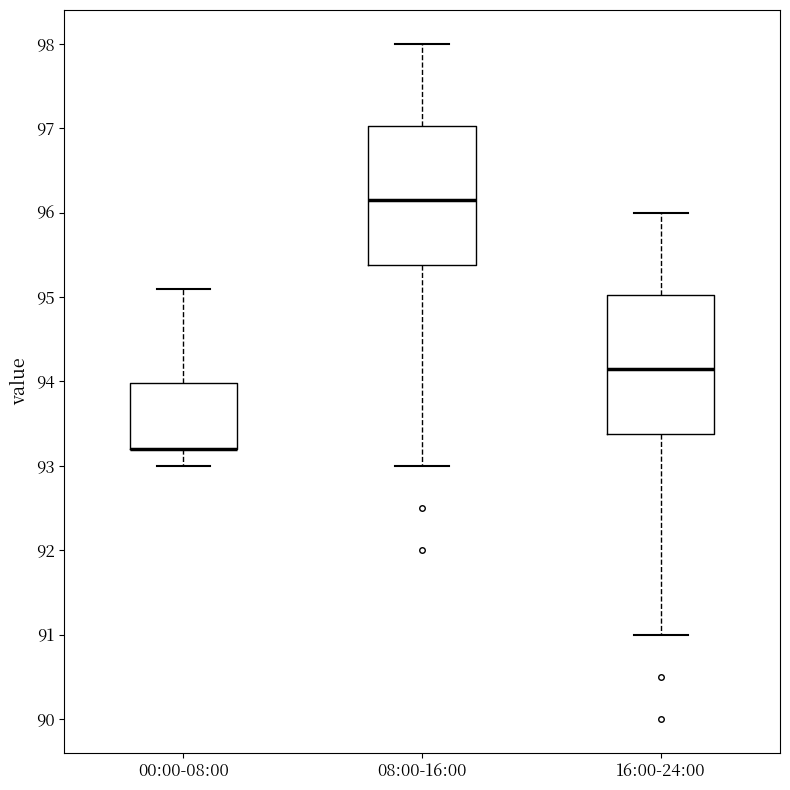

Reading left to right, transcribe this box plot: for each box, give where its median line is, the range the box spans, and where its two whiskers end, as read against the y-axis. The values are not printed on the chart, so give them approximately, as read against the axis.

00:00-08:00: median 93.2 (drawn on the box's lower edge), box 93.2 to 94.0, whiskers 93.0 to 95.1
08:00-16:00: median 96.2, box 95.4 to 97.0, whiskers 93.0 to 98.0
16:00-24:00: median 94.2, box 93.4 to 95.0, whiskers 91.0 to 96.0